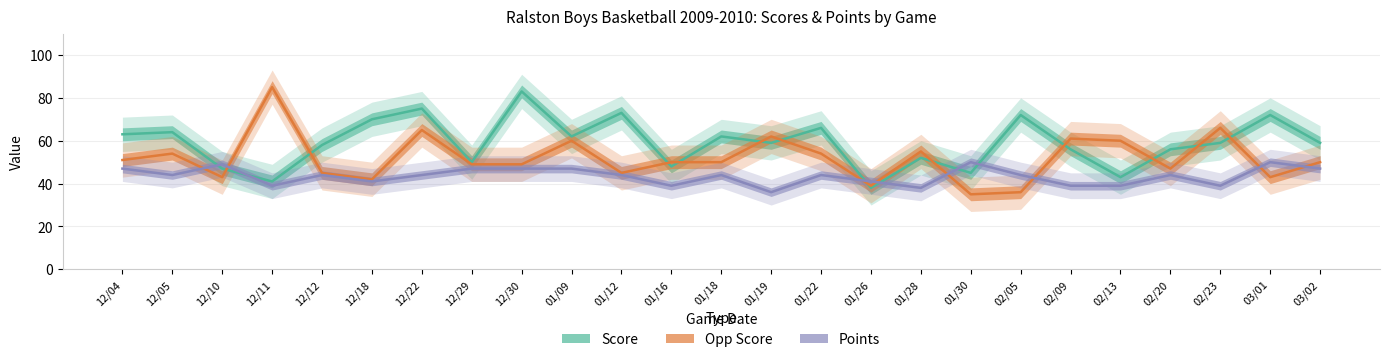

True or false: Score has a value of 62 at 01/18.

True